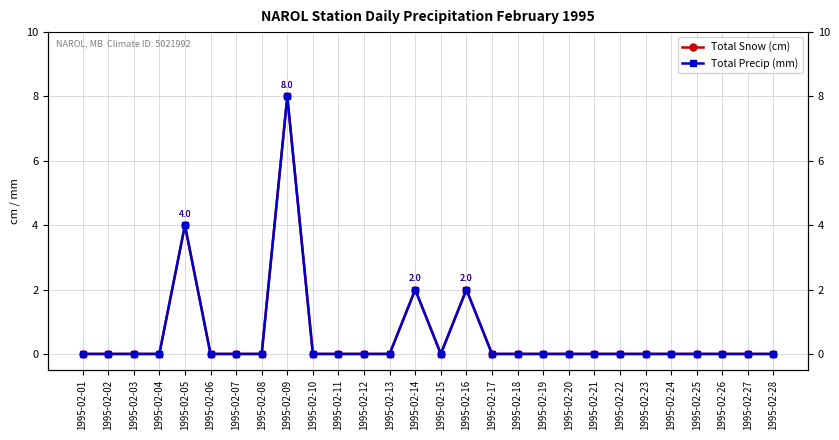

List the series in order of their peak value, lowest first.

Total Snow (cm), Total Precip (mm)